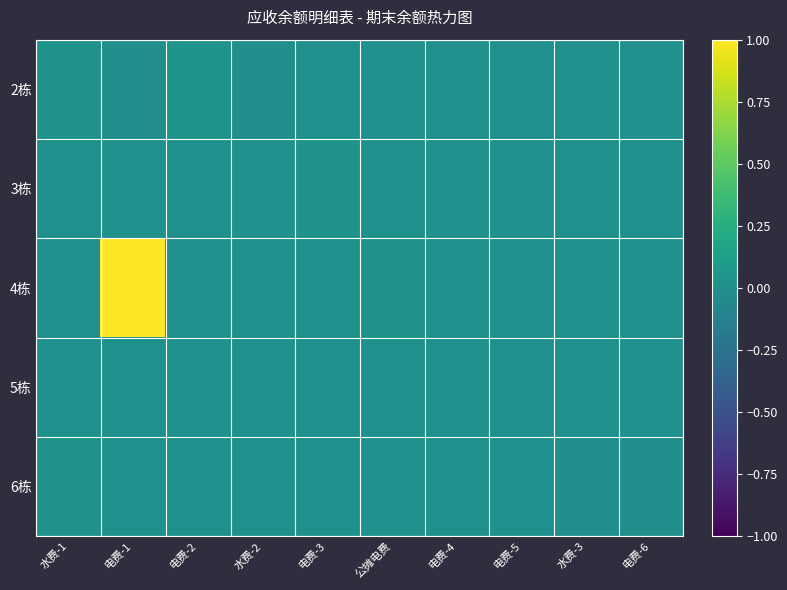

List the series in order of their peak value, highest first.

4栋, 2栋, 6栋, 3栋, 5栋